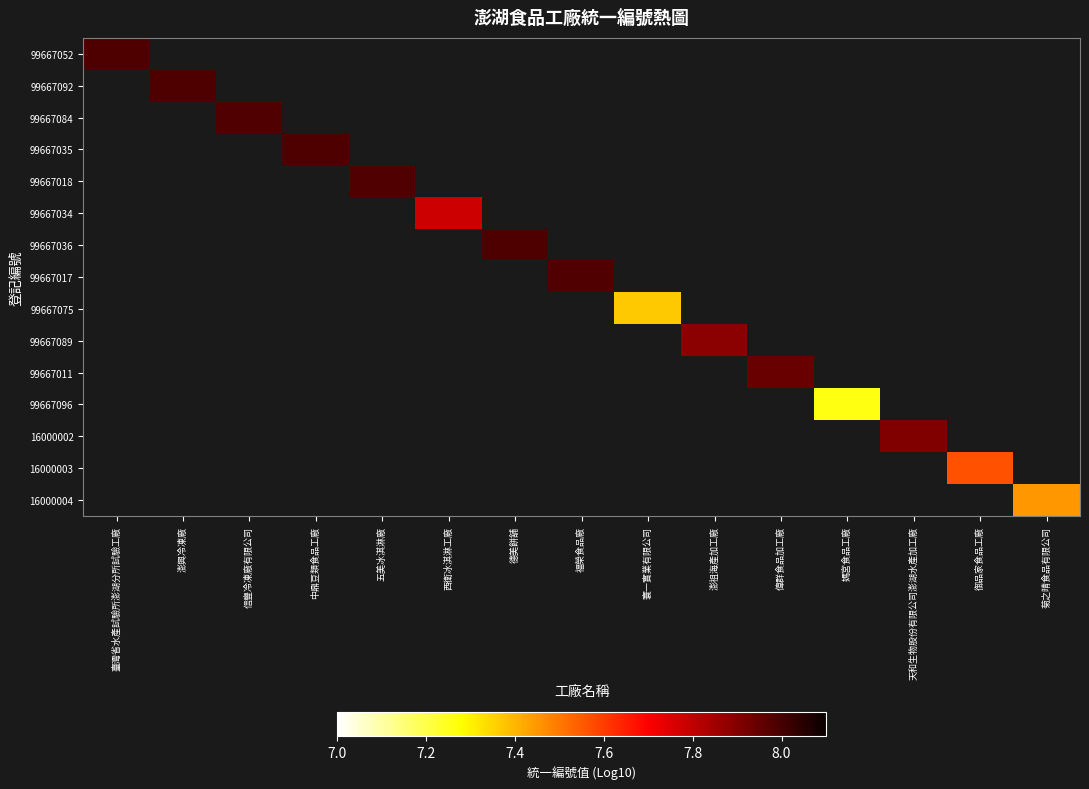

The value of 16000004 at 菊之晴食品有限公司 is 11.6. True or false?

False